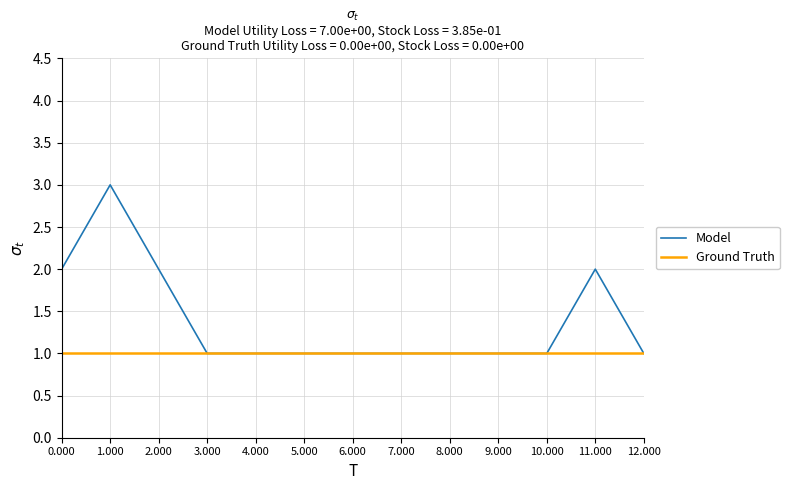

Is the value of Model at 0.000 greater than the value of Ground Truth at 8.000?

Yes